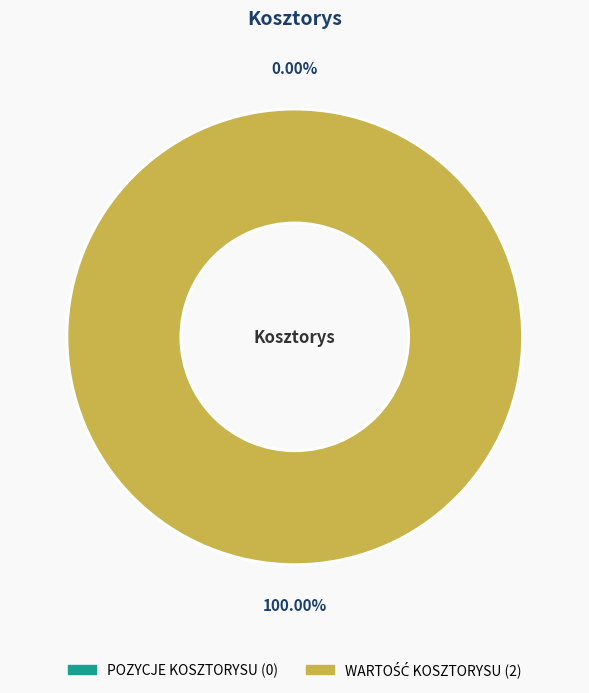

Does any single category account for the majority?

Yes